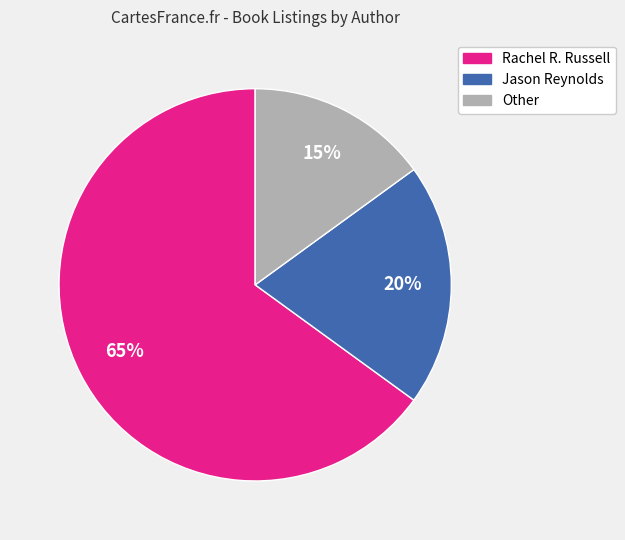

How many segments does this pie chart have?

3